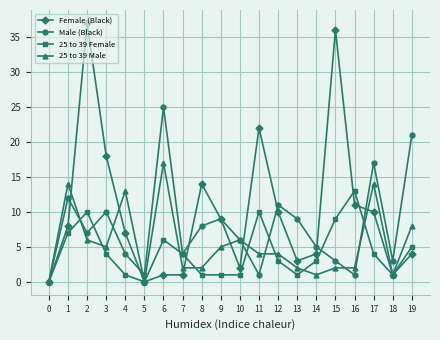

Between 7 and 17, which series saw the biggest shift?

Male (Black)